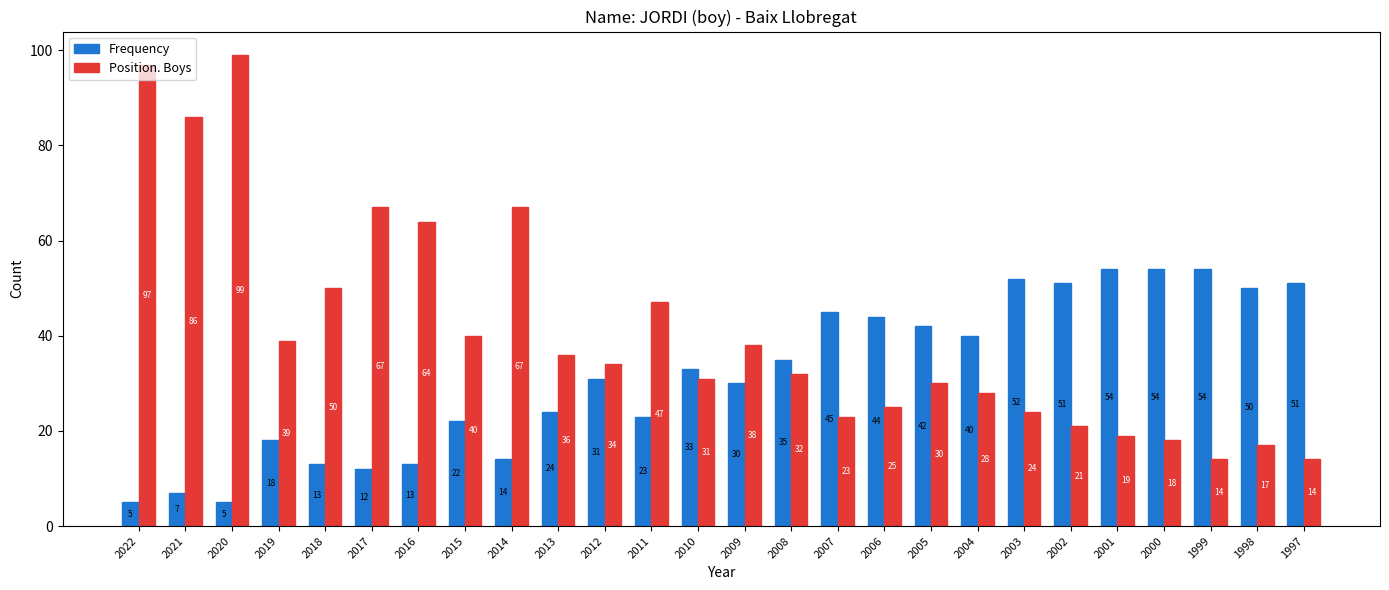

Is the value of Position. Boys at 2022 greater than the value of Frequency at 1999?

Yes